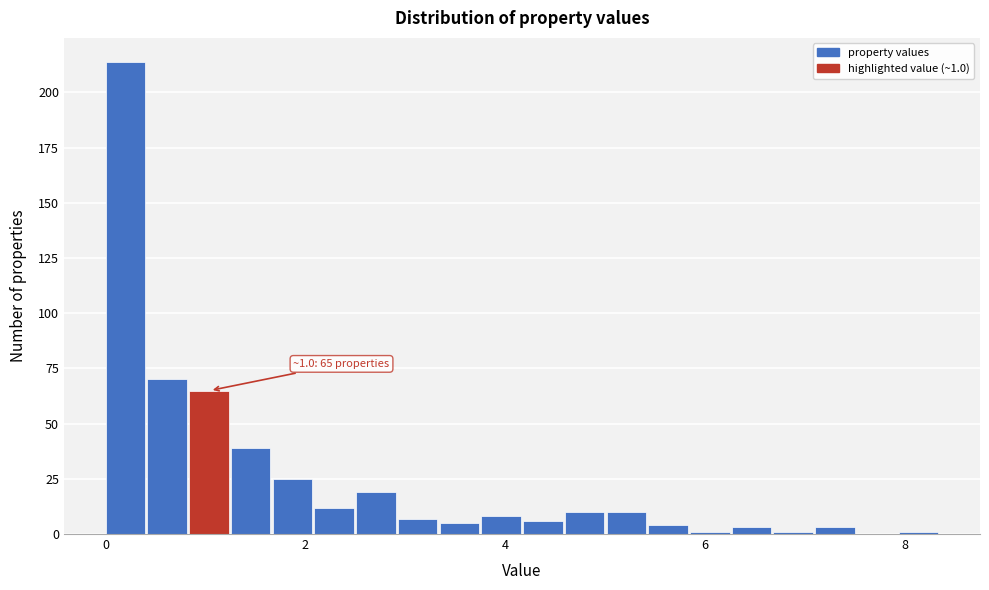

Read against the x-axis, roughly where is the centre of the tallest bar?

0.2